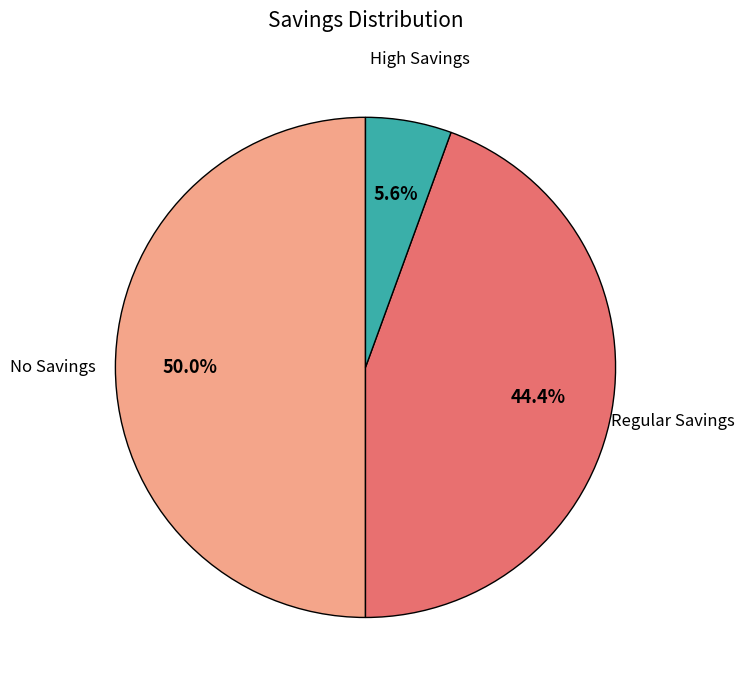

Count the number of slices in the pie.

3